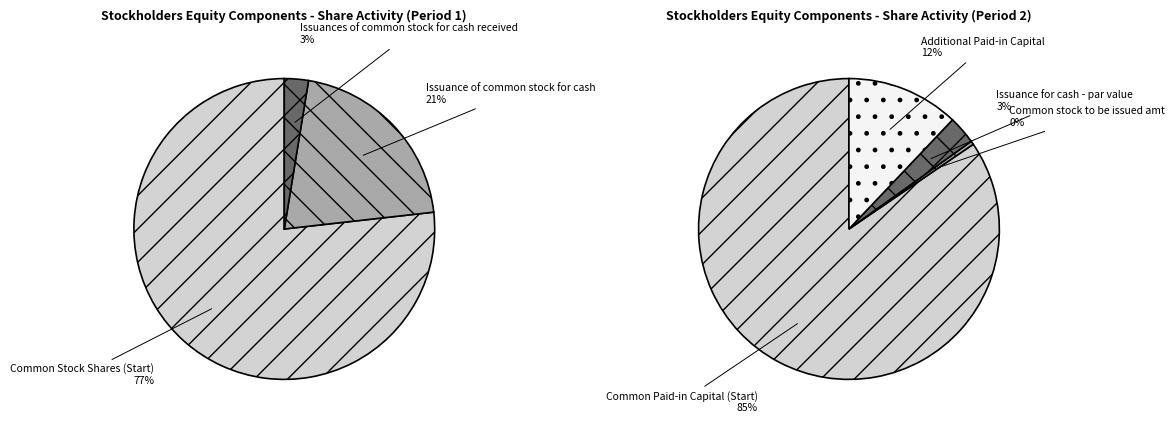

The Common Stock Shares (Start) slice represents 84% of the pie. True or false?

False